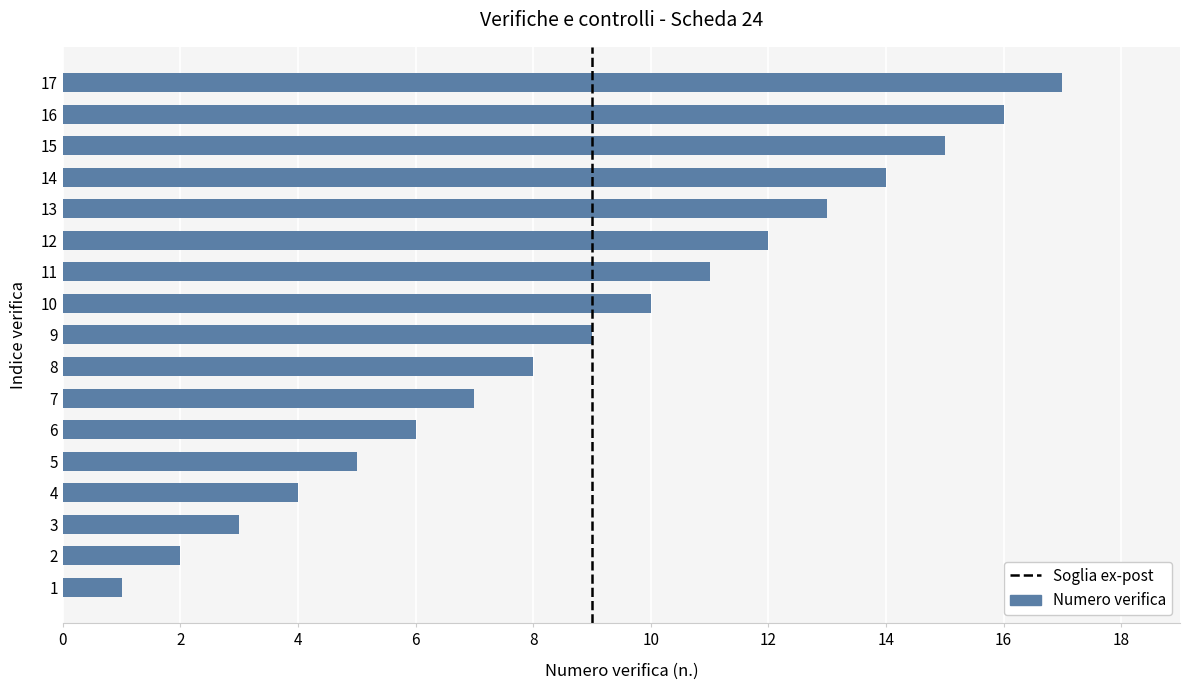

What is the minimum value shown in the chart?

1